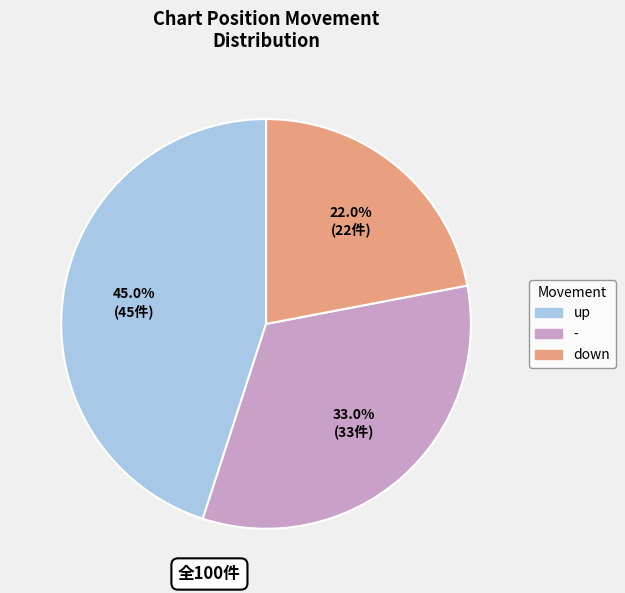

How many slices are in this pie chart?

3